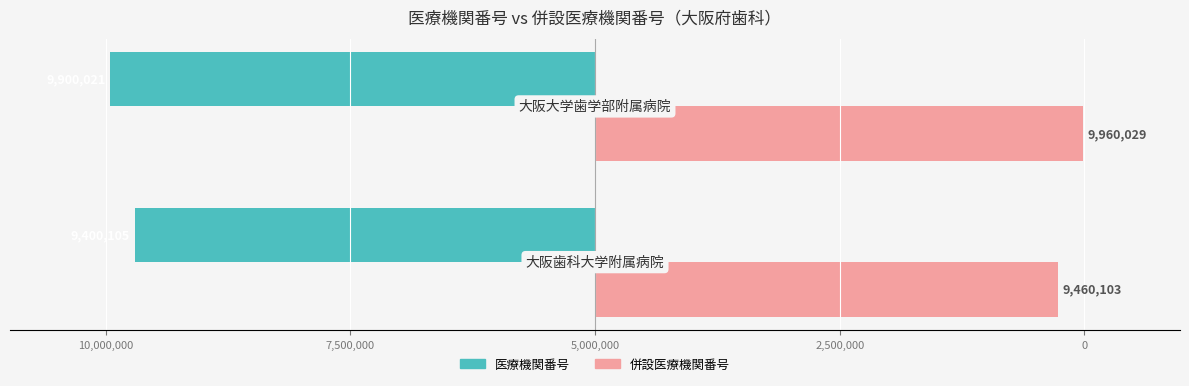

What are all the series names shown in the legend?

医療機関番号, 併設医療機関番号